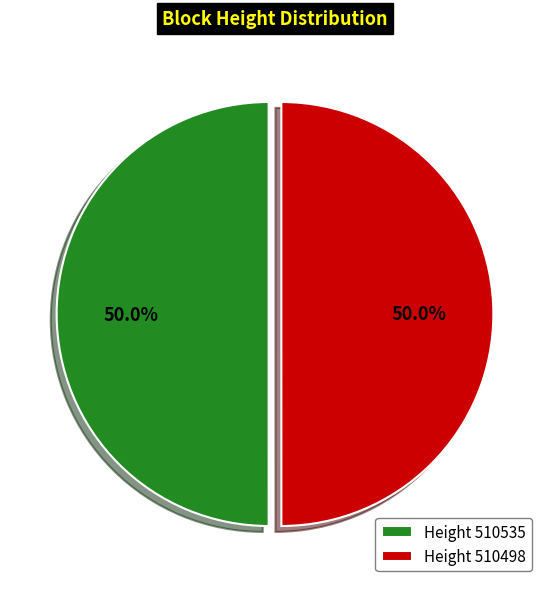

How many segments does this pie chart have?

2